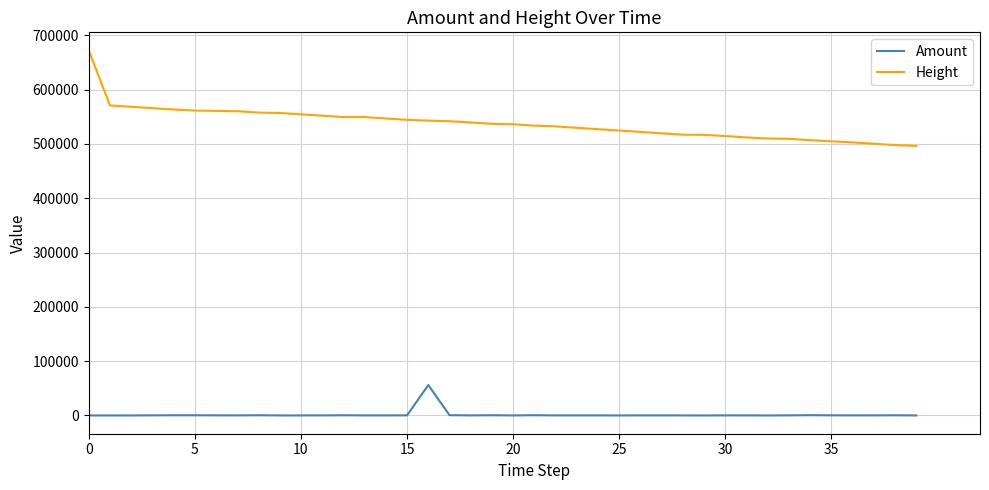

What is the lowest value of the Height series?

496266.0